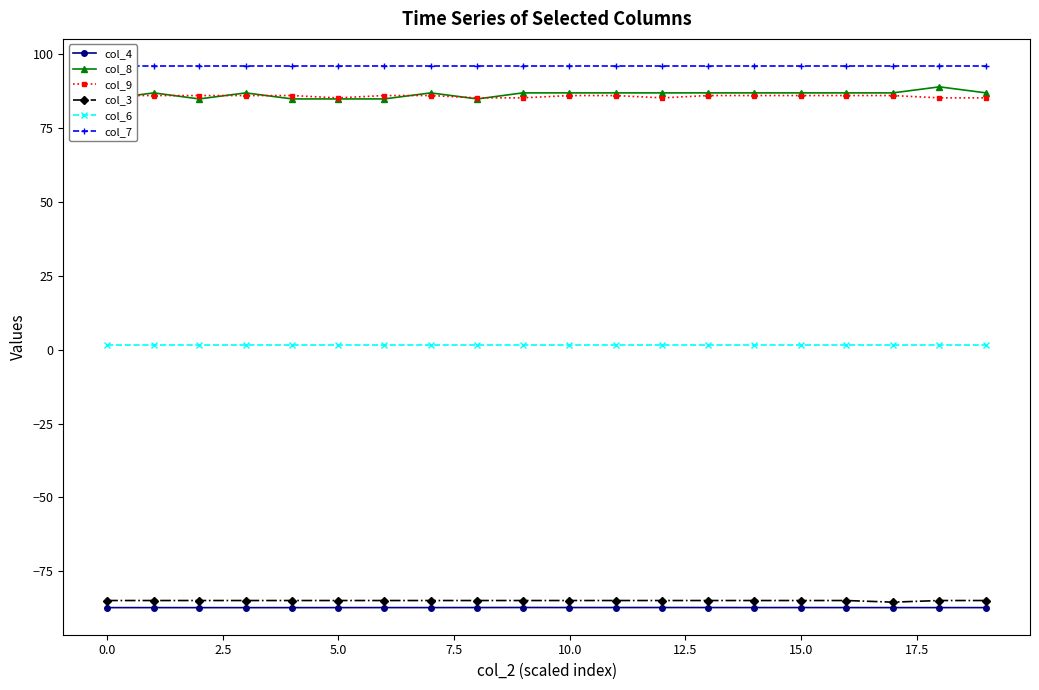

List the series in order of their peak value, lowest first.

col_4, col_3, col_6, col_9, col_8, col_7